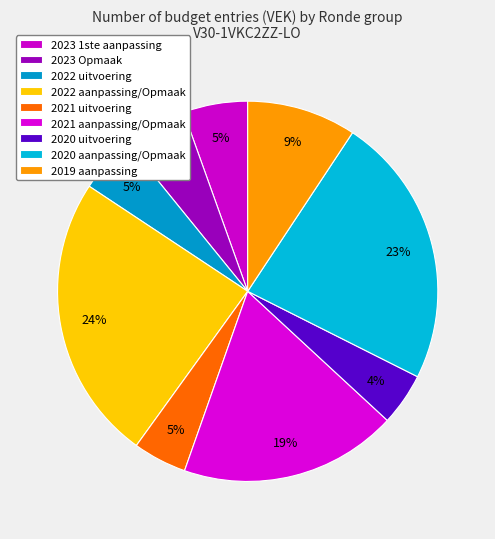

Is 2022 uitvoering the majority of the pie?

No